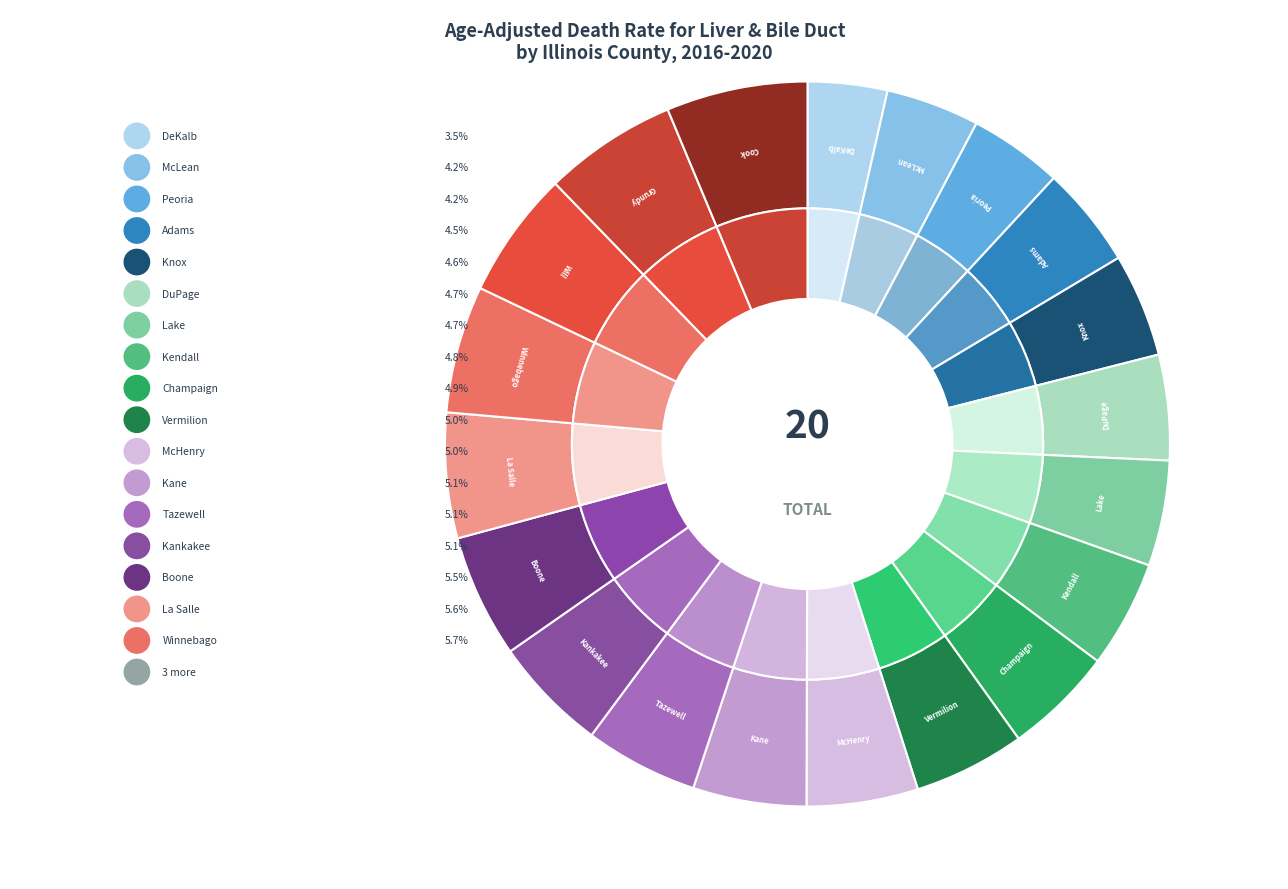

How many slices are in this pie chart?

20